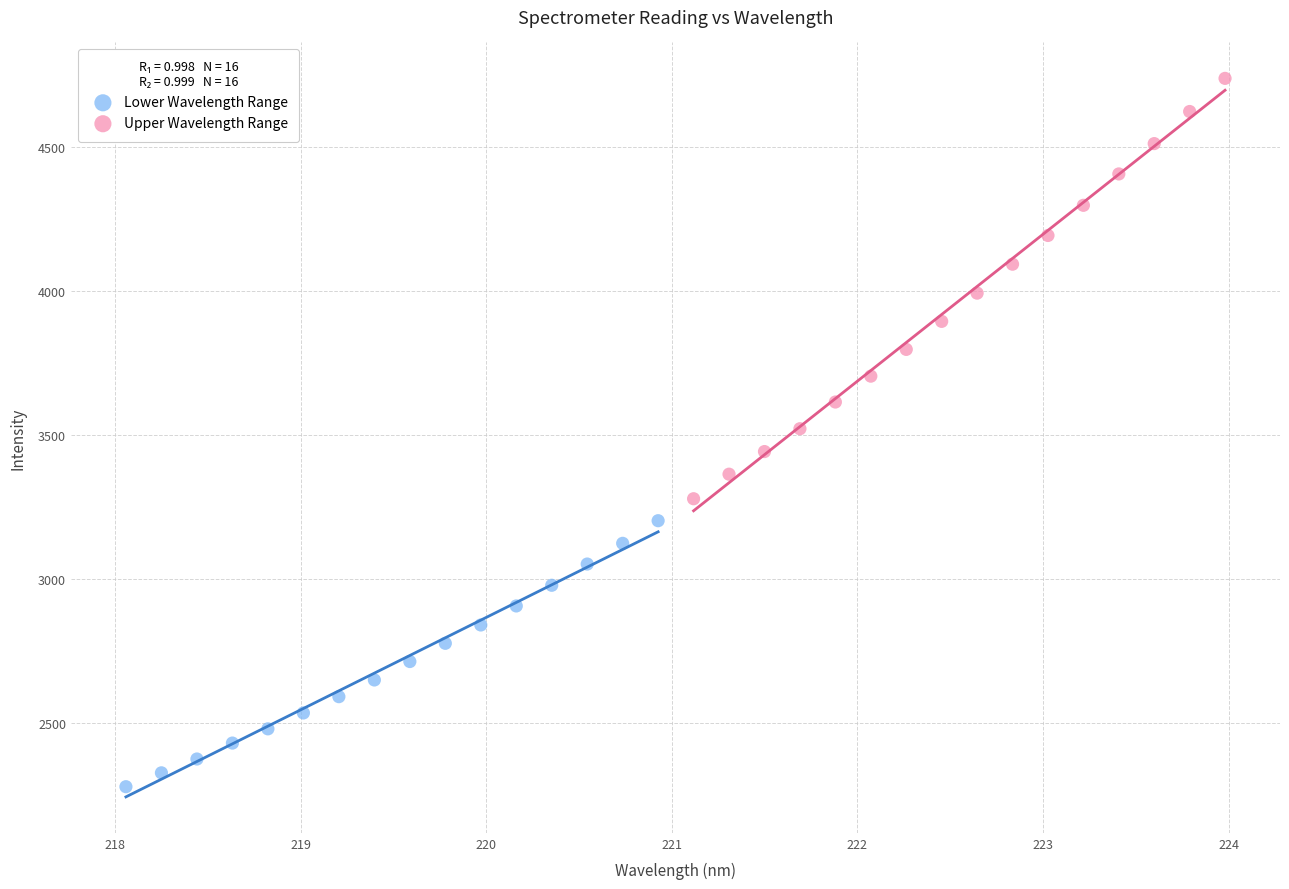

What are all the series names shown in the legend?

Lower Wavelength Range, Upper Wavelength Range